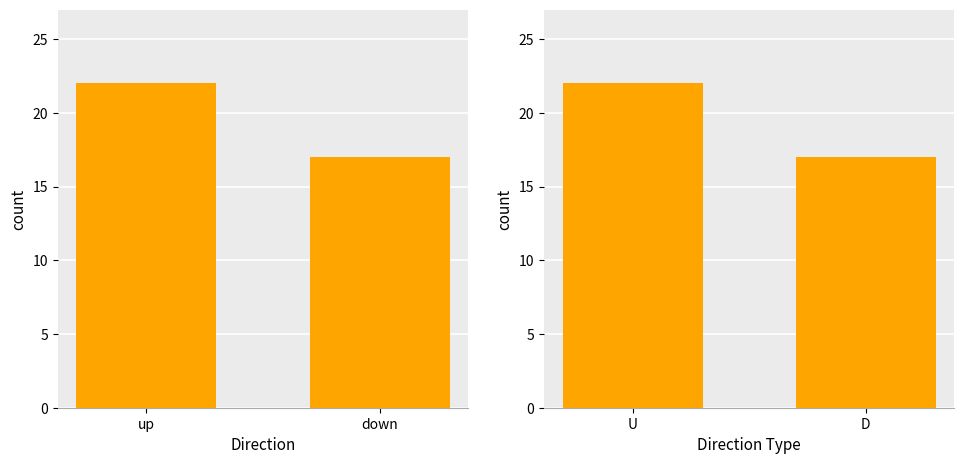

What is the difference between the values at D and U?

5